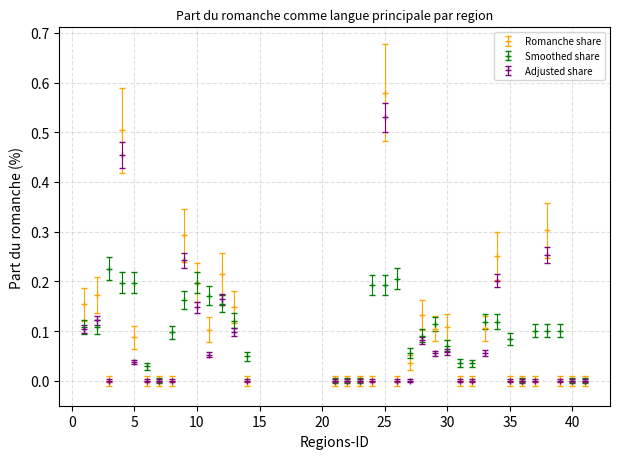

Which series has the widest spread of values?

Romanche share